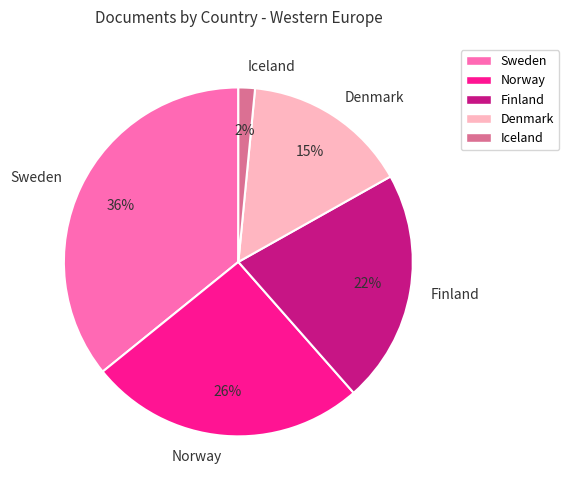

Between Norway and Iceland, which is larger?

Norway